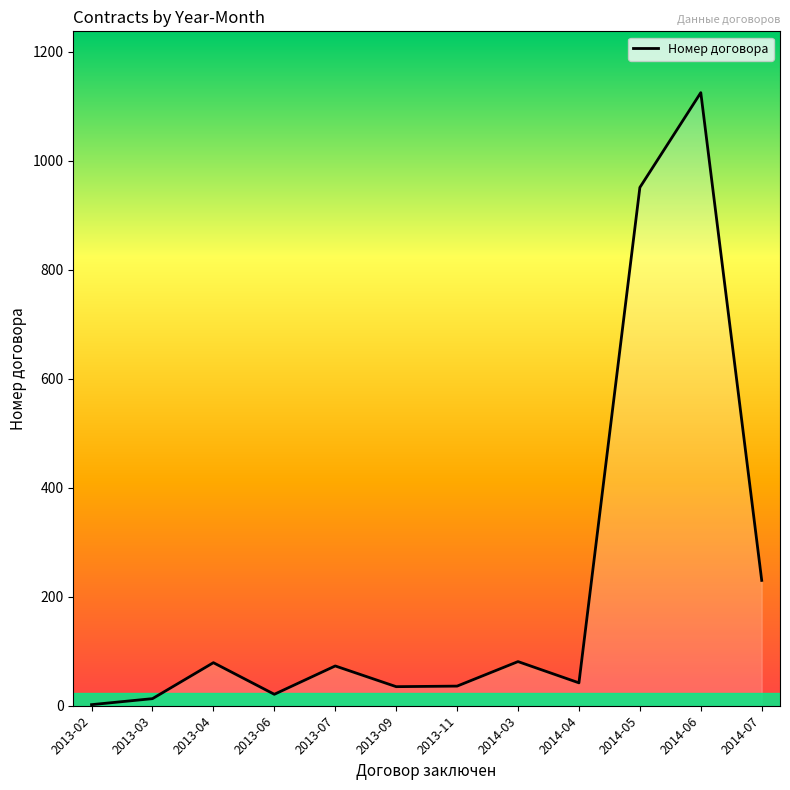

How many lines are shown in the chart?

1